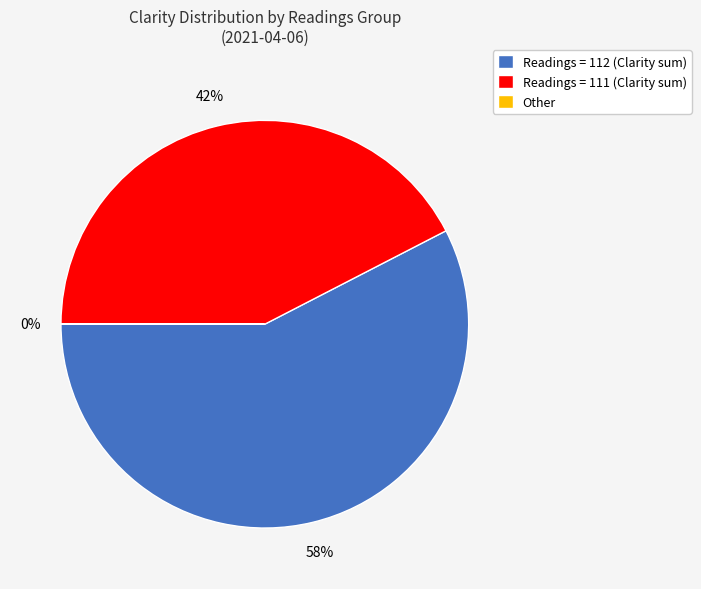

To the nearest percent, what percentage of the pie is Readings = 112 (Clarity sum)?

58%